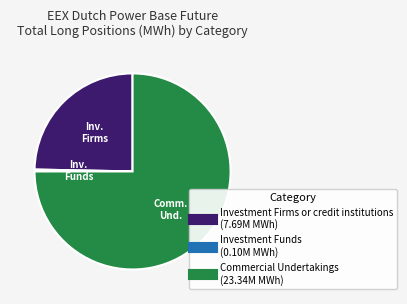

Is there any slice that represents more than half of the pie?

Yes